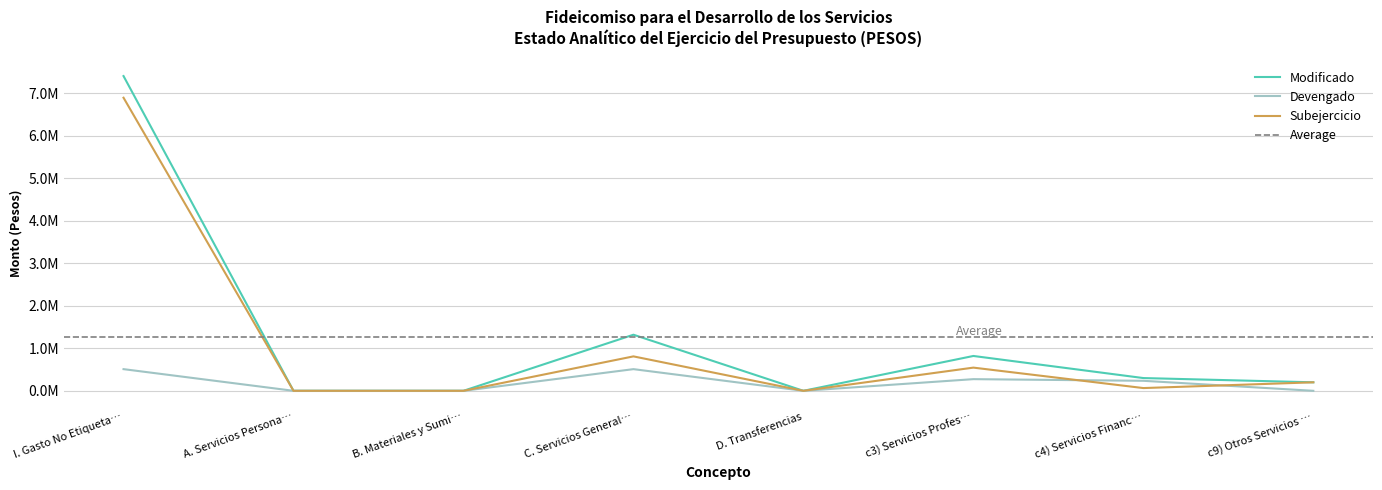

List the series in order of their overall mean, highest first.

Modificado, Subejercicio, Devengado